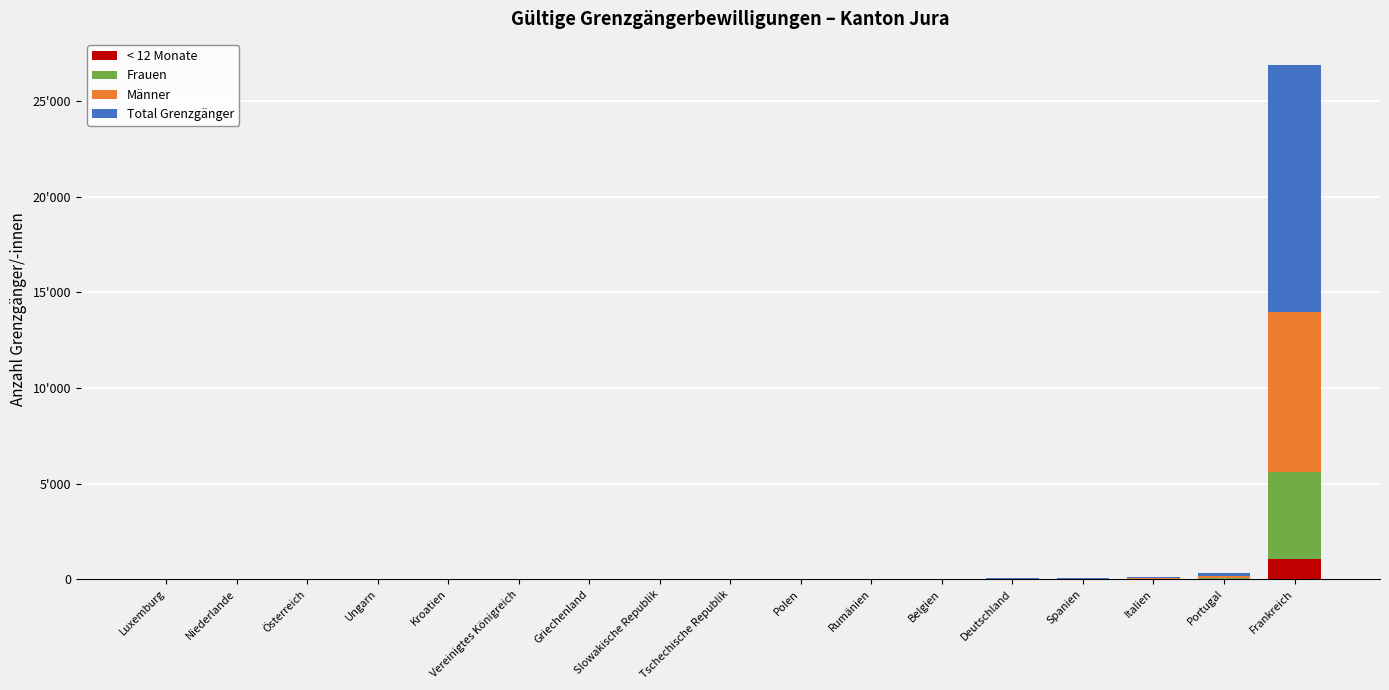

What are all the series names shown in the legend?

< 12 Monate, Frauen, Männer, Total Grenzgänger